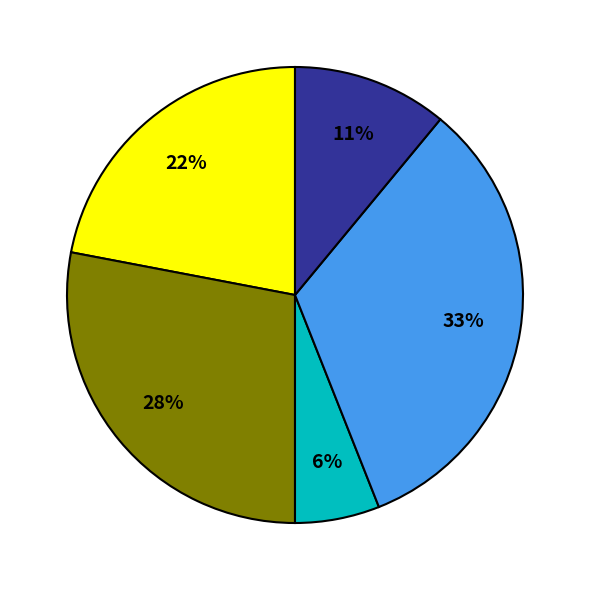

Is there any slice that represents more than half of the pie?

No